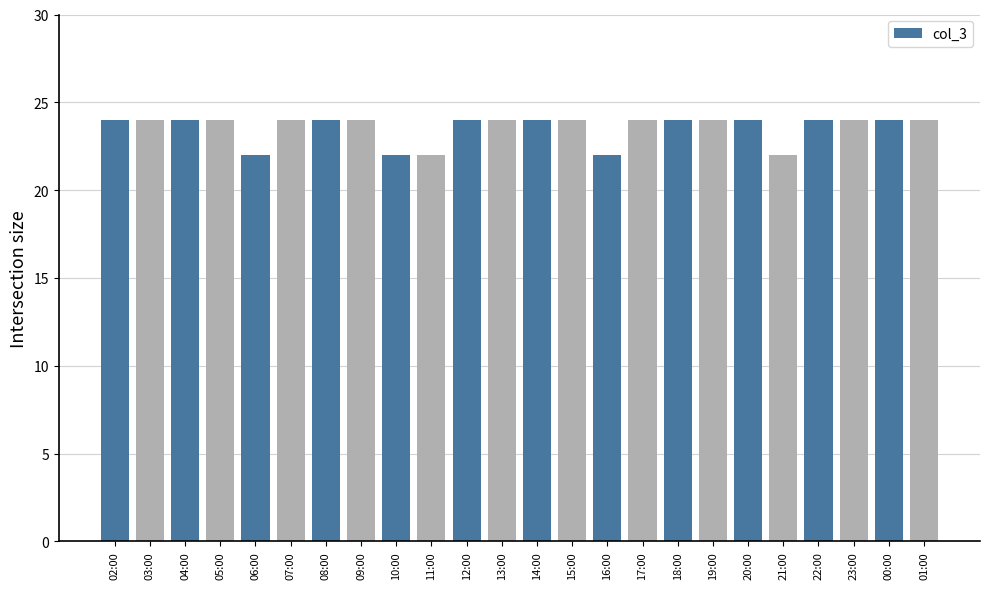

What is the greatest value displayed?

24